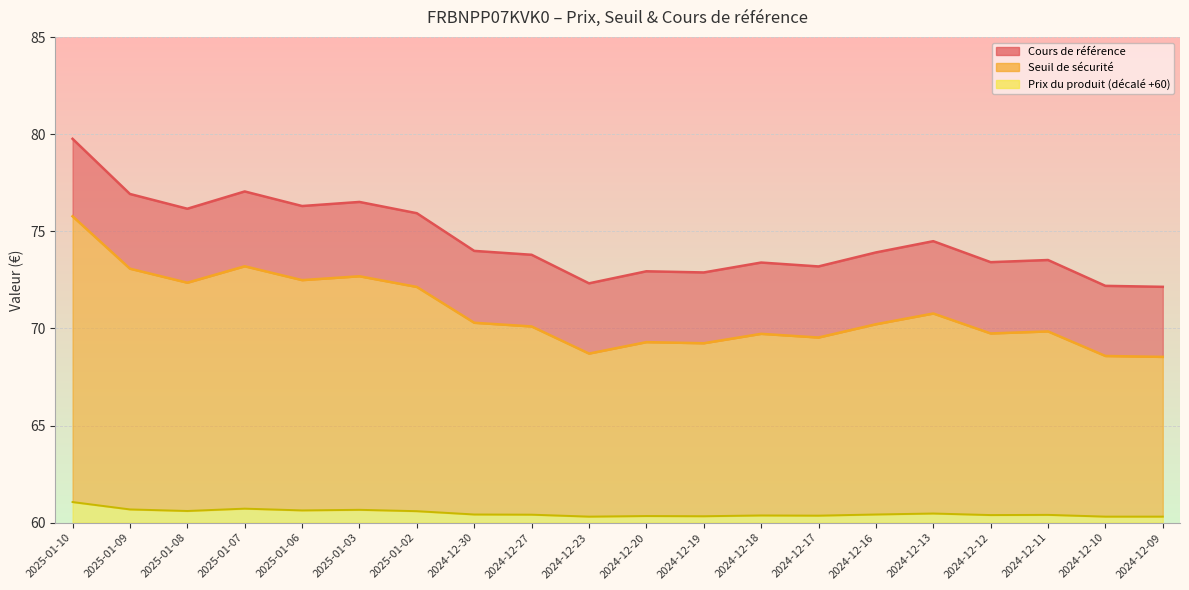

Is the value of Prix du produit at 2024-12-11 greater than the value of Cours de référence at 2024-12-19?

No